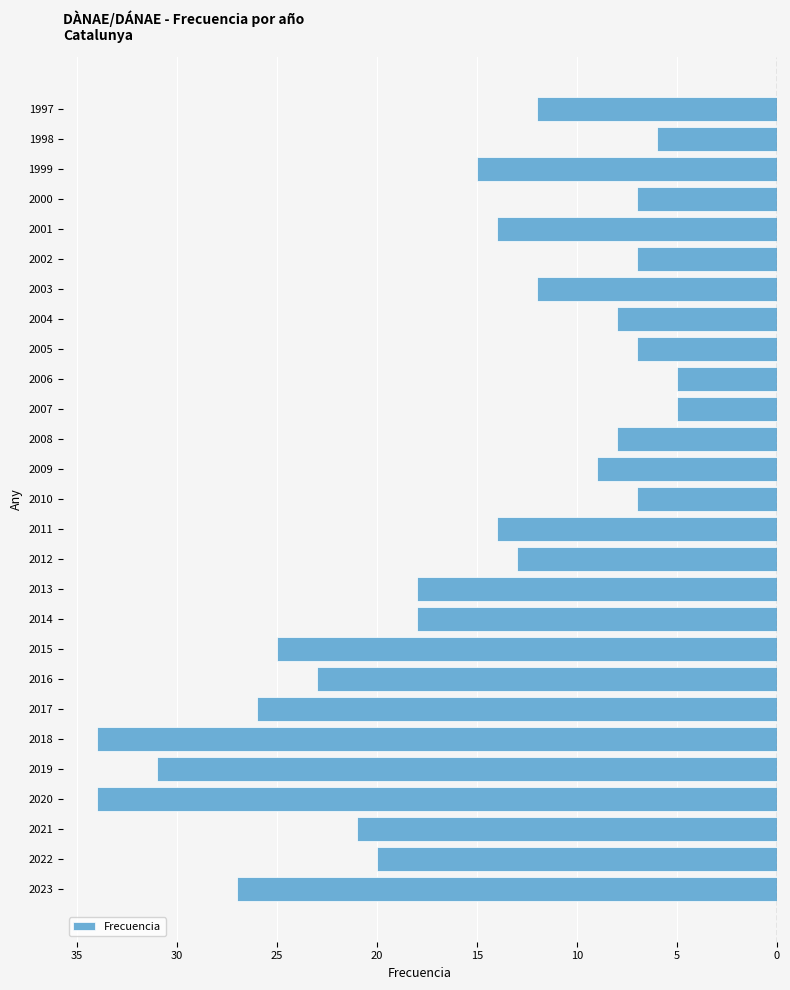

Count the number of data series in this chart.

1